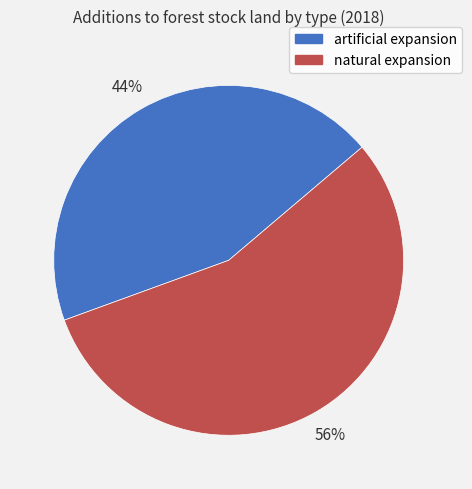

Is it true that natural expansion is 56% of the pie?

True